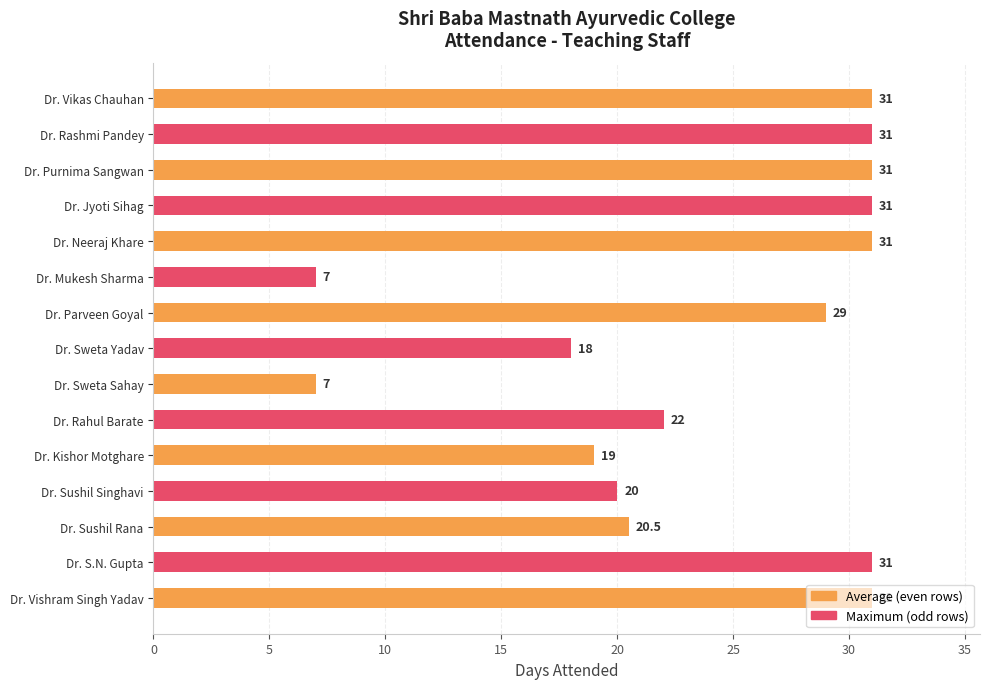

Are the bars horizontal?

Yes